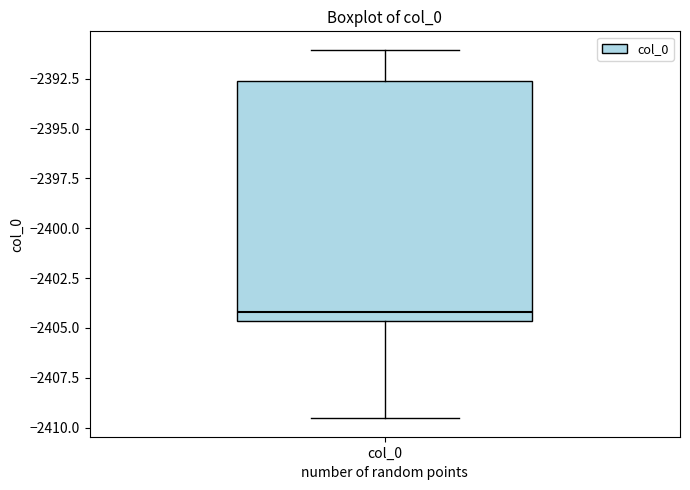

Transcribe this box plot: give where the median line is, the range the box spans, and where the two whiskers end, as read against the y-axis. The values are not printed on the chart, so give them approximately, as read against the axis.

median -2404.0, box -2404.5 to -2392.5, whiskers -2409.5 to -2391.0